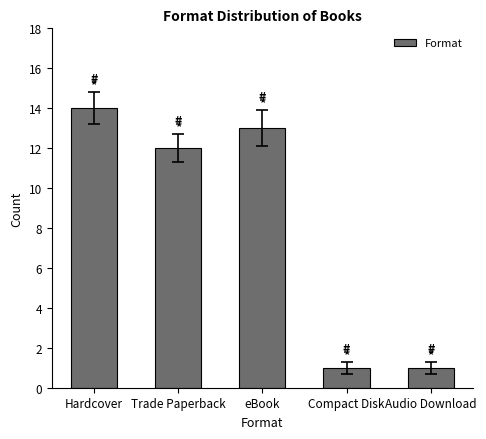

What position from the right is Audio Download?

1